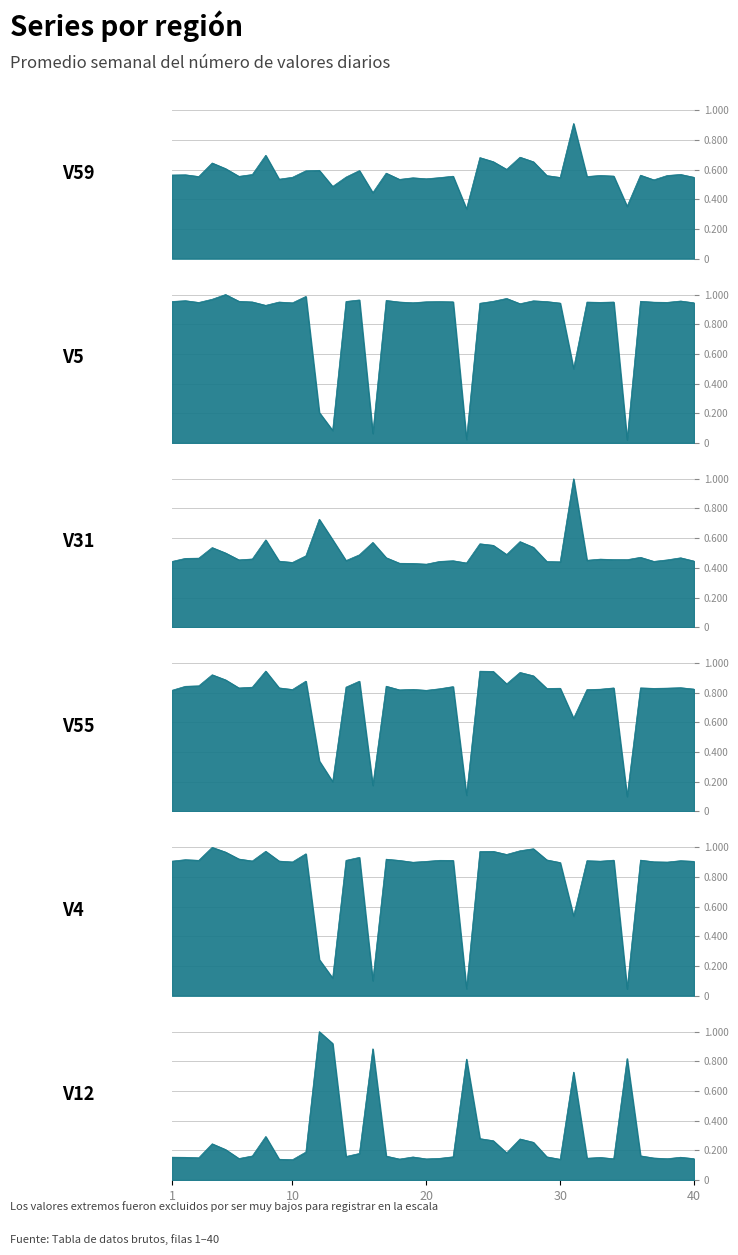

Reading left to right, list all the values displayed in this chart.

V59: 0.6	0.6	0.6	0.6	0.6	0.6	0.6	0.7	0.5	0.5	0.6	0.6	0.5	0.5	0.6	0.4	0.6	0.5	0.5	0.5	0.5	0.6	0.3	0.7	0.7	0.6	0.7	0.7	0.6	0.5	0.9	0.6	0.6	0.6	0.4	0.6	0.5	0.6	0.6	0.5
V5: 1.0	1.0	0.9	1.0	1.0	1.0	0.9	0.9	0.9	0.9	1.0	0.2	0.1	1.0	1.0	0.1	1.0	0.9	0.9	1.0	1.0	1.0	0.0	0.9	1.0	1.0	0.9	1.0	1.0	0.9	0.5	0.9	0.9	0.9	0.0	1.0	0.9	0.9	1.0	0.9
V31: 0.4	0.5	0.5	0.5	0.5	0.5	0.5	0.6	0.4	0.4	0.5	0.7	0.6	0.4	0.5	0.6	0.5	0.4	0.4	0.4	0.4	0.4	0.4	0.6	0.6	0.5	0.6	0.5	0.4	0.4	1.0	0.5	0.5	0.5	0.5	0.5	0.4	0.5	0.5	0.4
V55: 0.8	0.8	0.8	0.9	0.9	0.8	0.8	0.9	0.8	0.8	0.9	0.3	0.2	0.8	0.9	0.2	0.8	0.8	0.8	0.8	0.8	0.8	0.1	0.9	0.9	0.9	0.9	0.9	0.8	0.8	0.6	0.8	0.8	0.8	0.1	0.8	0.8	0.8	0.8	0.8
V4: 0.9	0.9	0.9	1.0	1.0	0.9	0.9	1.0	0.9	0.9	1.0	0.2	0.1	0.9	0.9	0.1	0.9	0.9	0.9	0.9	0.9	0.9	0.0	1.0	1.0	1.0	1.0	1.0	0.9	0.9	0.5	0.9	0.9	0.9	0.0	0.9	0.9	0.9	0.9	0.9
V12: 0.2	0.2	0.1	0.2	0.2	0.1	0.2	0.3	0.1	0.1	0.2	1.0	0.9	0.2	0.2	0.9	0.2	0.1	0.2	0.1	0.1	0.2	0.8	0.3	0.3	0.2	0.3	0.3	0.2	0.1	0.7	0.1	0.2	0.1	0.8	0.2	0.1	0.1	0.2	0.1